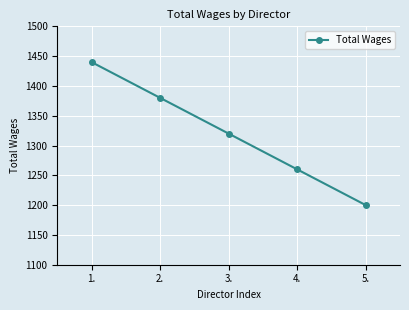

Reading left to right, extract all data points from this chart.

1440	1380	1320	1260	1200